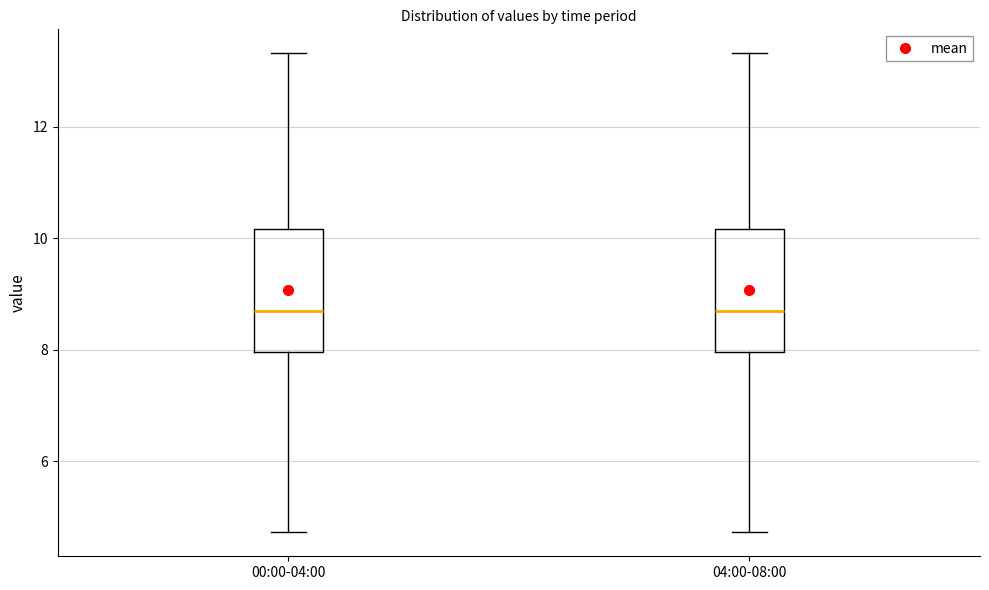

Reading left to right, transcribe this box plot: for each box, give where its median line is, the range the box spans, and where its two whiskers end, as read against the y-axis. The values are not printed on the chart, so give them approximately, as read against the axis.

00:00-04:00: median 8.6, box 8.0 to 10.2, whiskers 4.8 to 13.4
04:00-08:00: median 8.6, box 8.0 to 10.2, whiskers 4.8 to 13.4